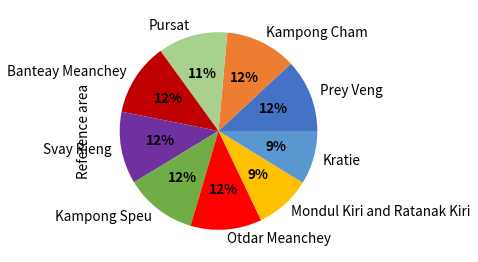

Which has a higher value, Mondul Kiri and Ratanak Kiri or Kampong Cham?

Kampong Cham